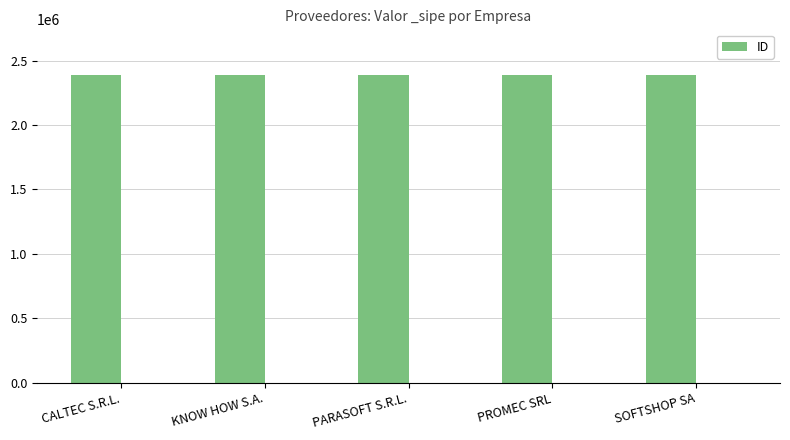

List the labels in order of value, smallest first.

KNOW HOW S.A., PARASOFT S.R.L., PROMEC SRL, SOFTSHOP SA, CALTEC S.R.L.